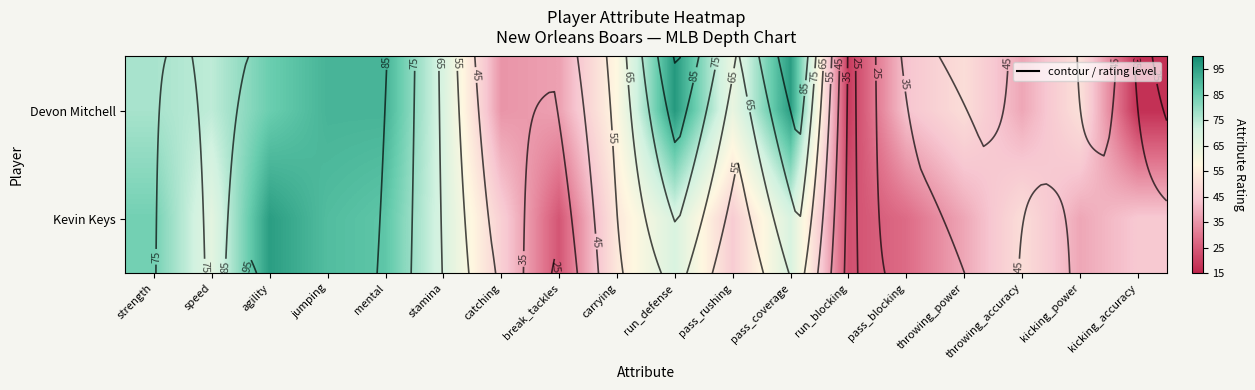

At which label does Devon Mitchell first exceed 64?

strength